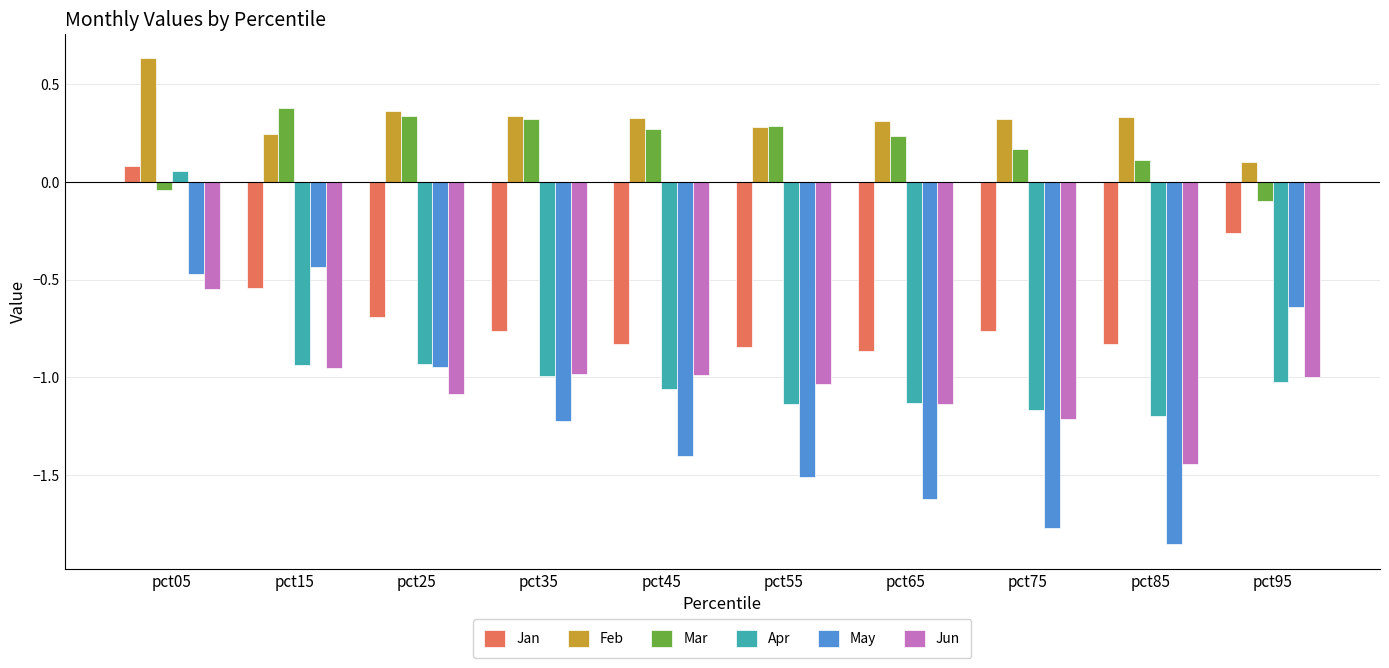

Which series changed the most between pct15 and pct55?

May